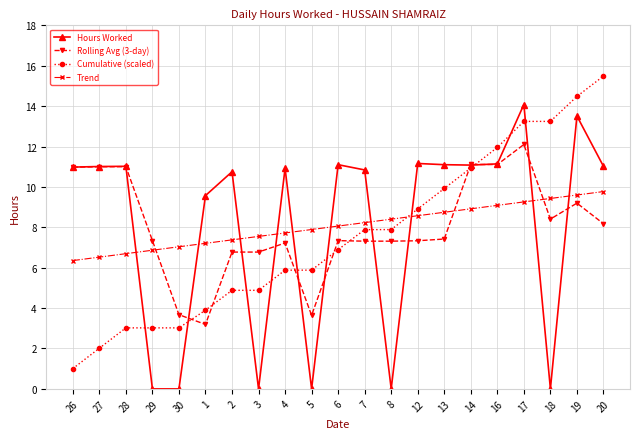

Count the number of categories in the chart.

21